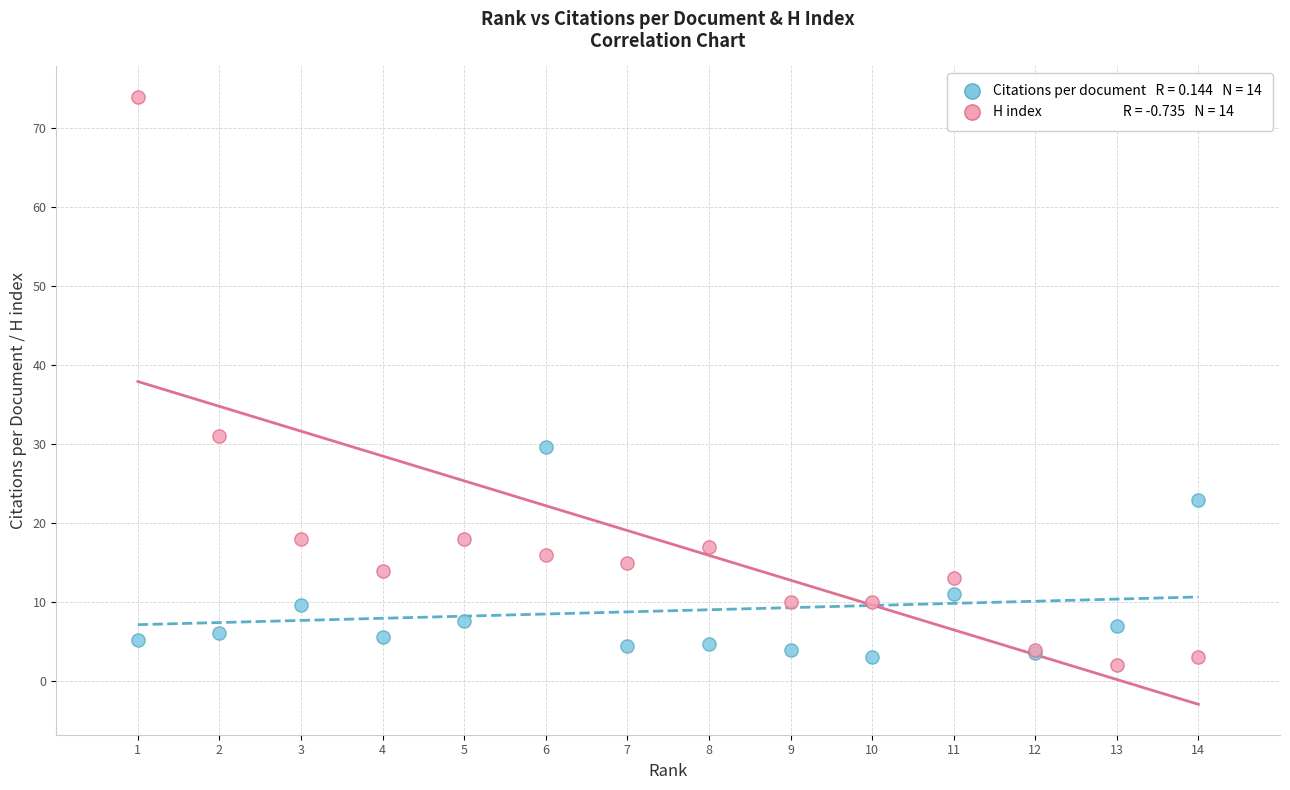

Across all series, what Y value is closest to 38?

31.0